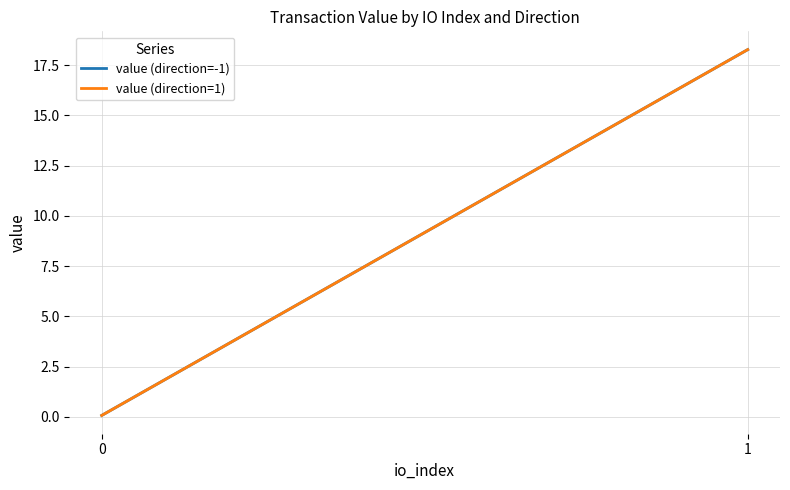

Does the chart display data point markers on the line(s)?

No